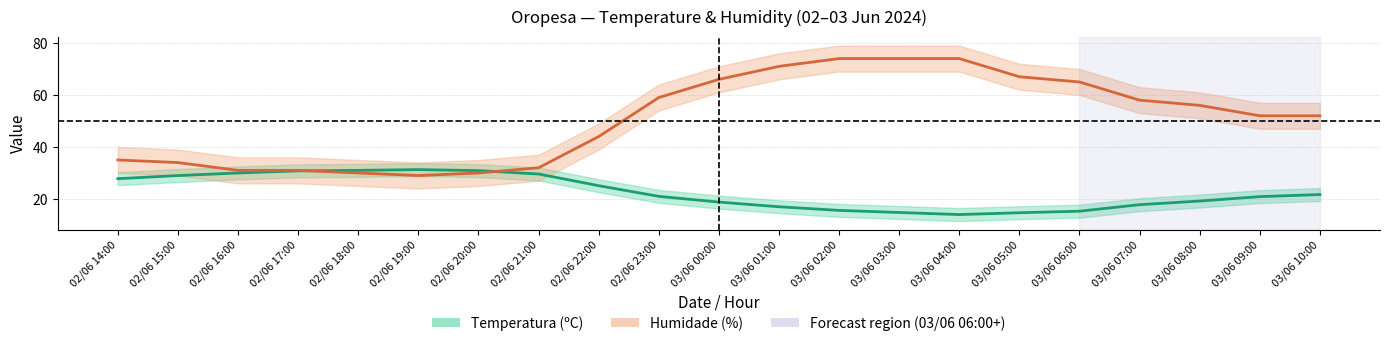

Rank the series by their average value, from highest to lowest.

Humidade (%), Temperatura (ºC)